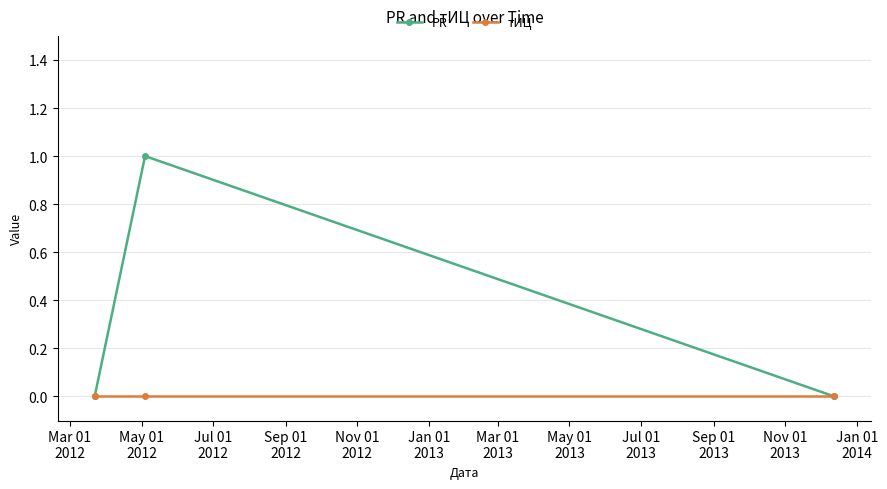

Which series has the largest range (max minus min)?

PR